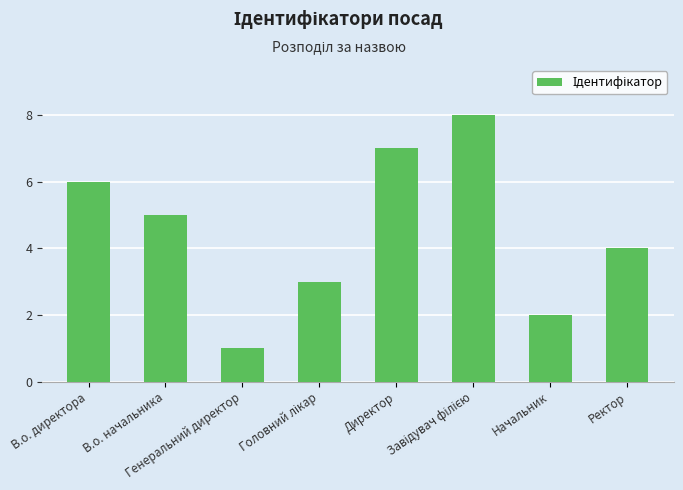

What is the greatest value displayed?

8